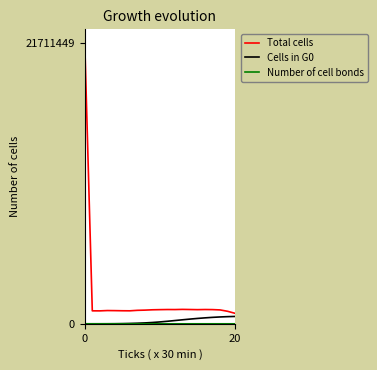

What is the lowest value of the Total cells series?

810050